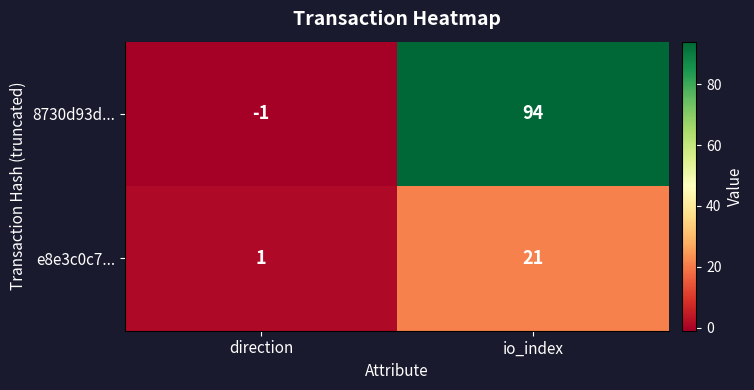

What is the sum of all e8e3c0c7... values?

22